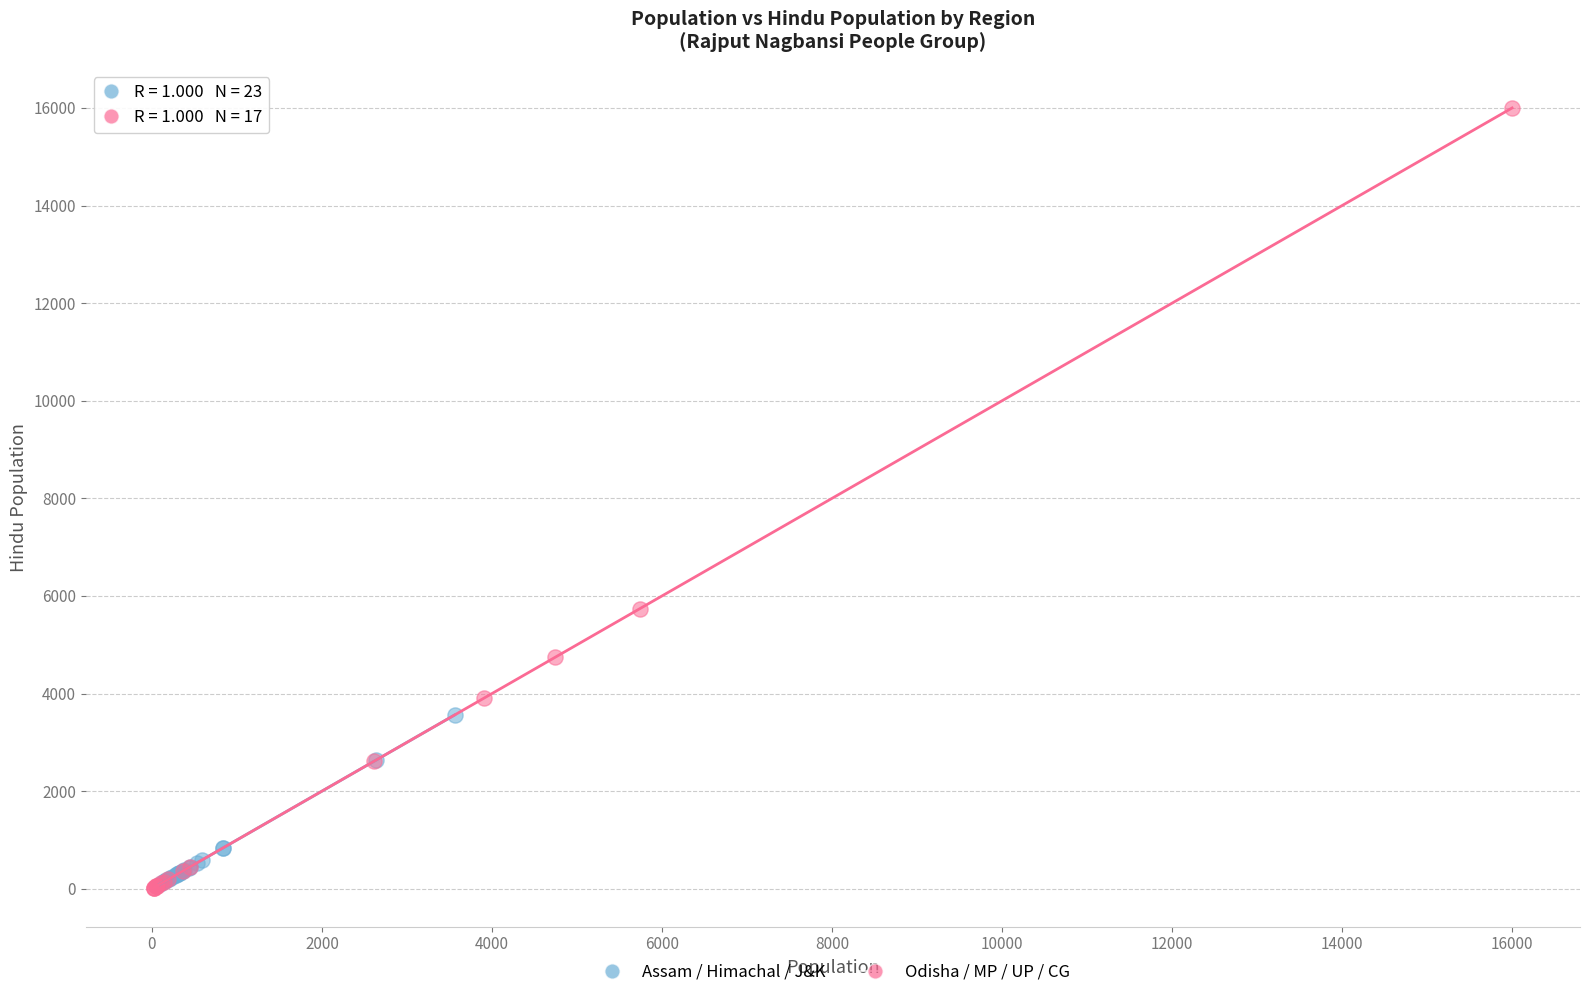

Which series has the widest spread of Y values?

Odisha / MP / UP / CG